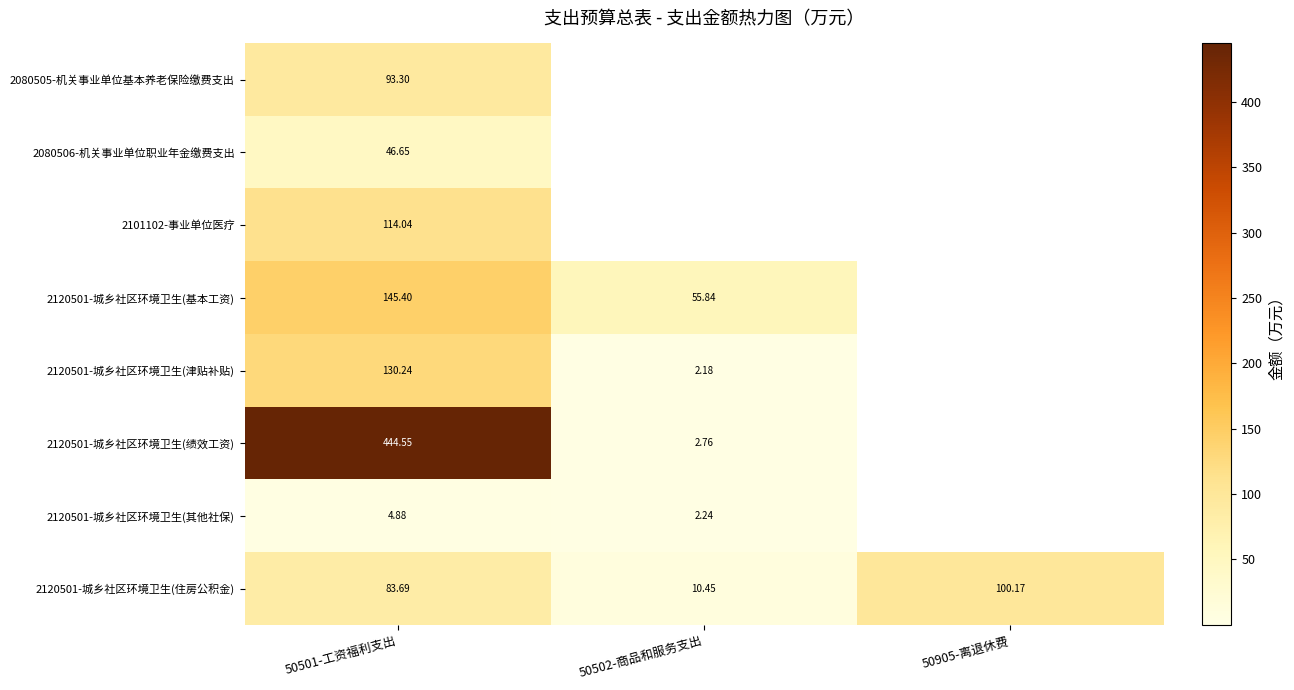

Which category has the lowest value in the 2120501-城乡社区环境卫生(住房公积金) series?

50502-商品和服务支出